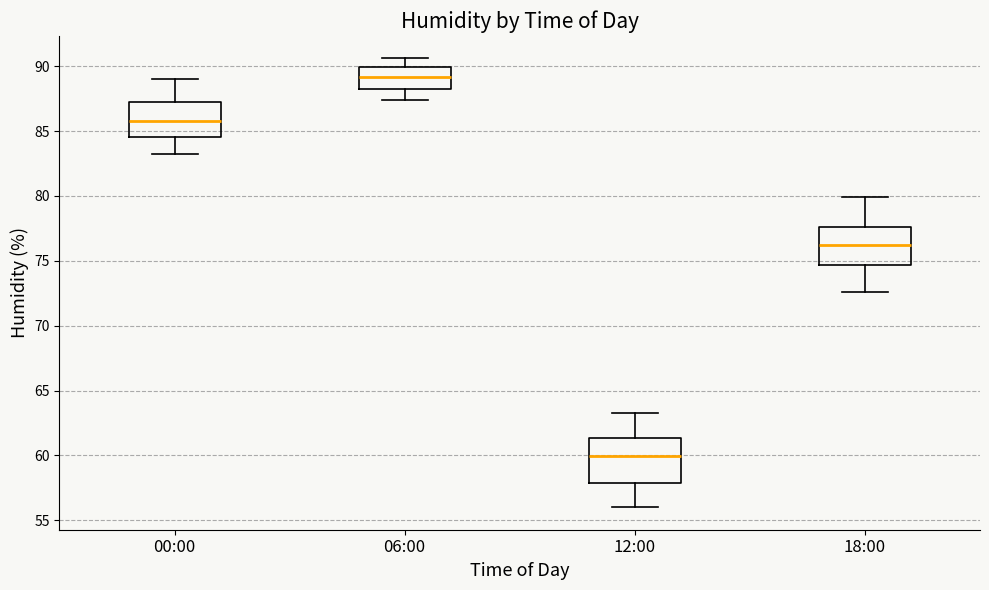

Where does the upper whisker of the box for 12:00 end on the y-axis? The values are not printed on the chart, so give them approximately, as read against the axis.

63.5